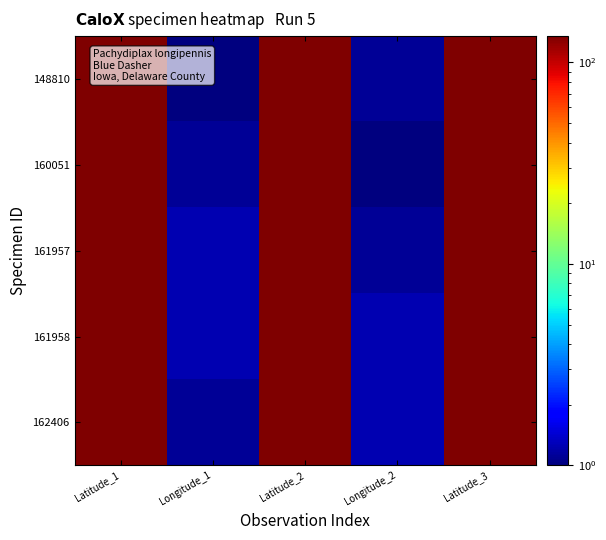

What is the minimum value shown in the chart?

1.0